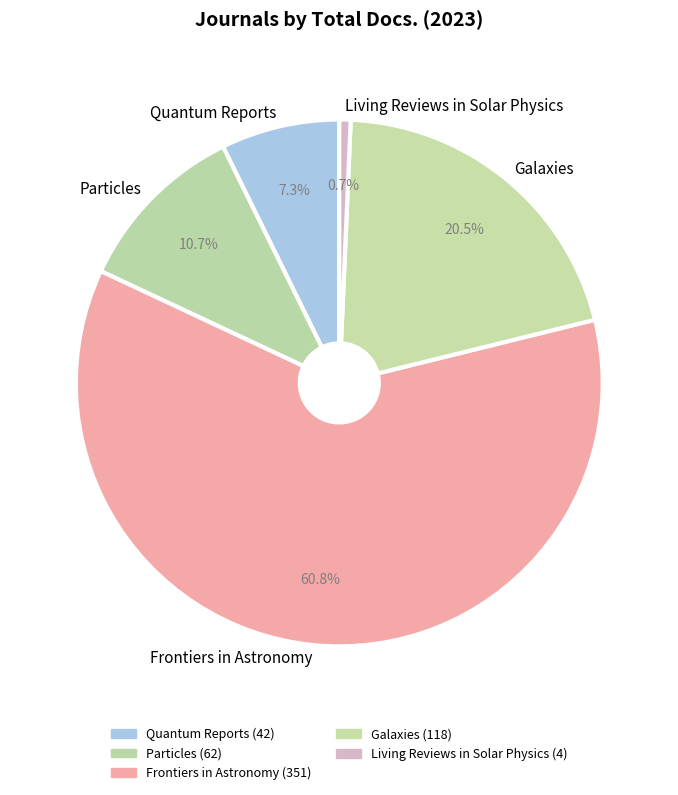

What percentage do Particles and Living Reviews in Solar Physics together represent?

11.4%